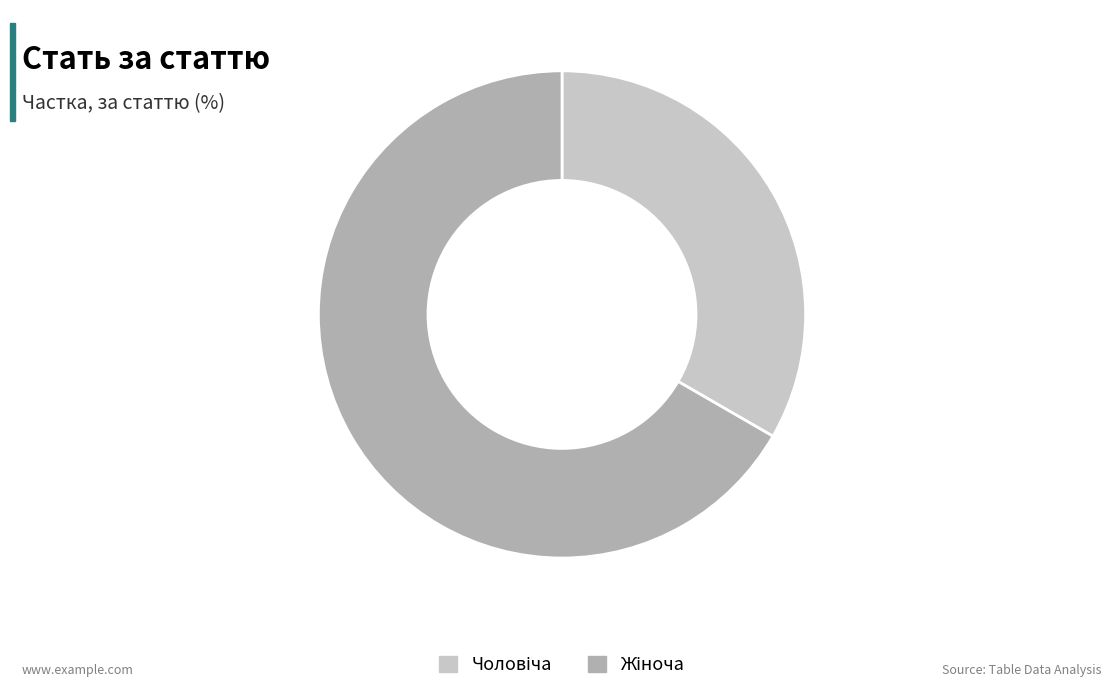

Does any single category account for the majority?

Yes